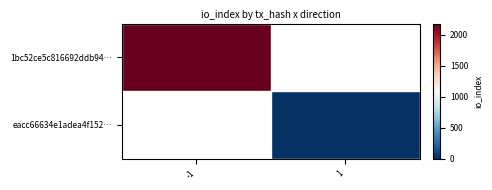

Which label corresponds to the largest value in the chart?

-1